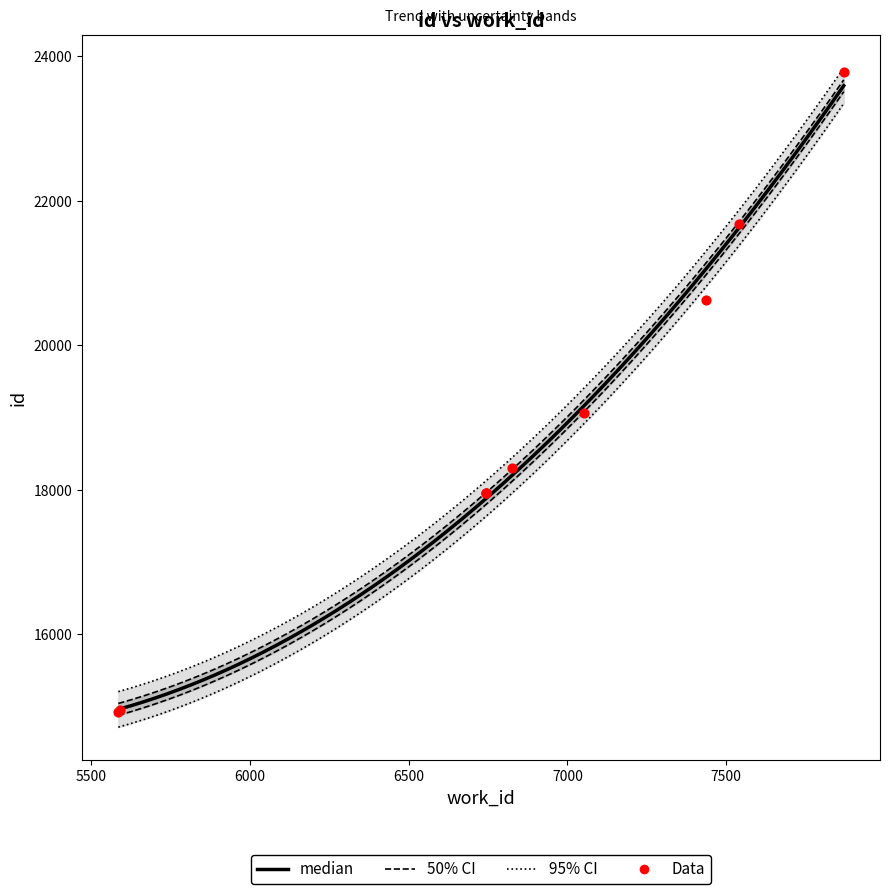

Approximately how many times larger is the value at 6824 compared to 7053?

1.0